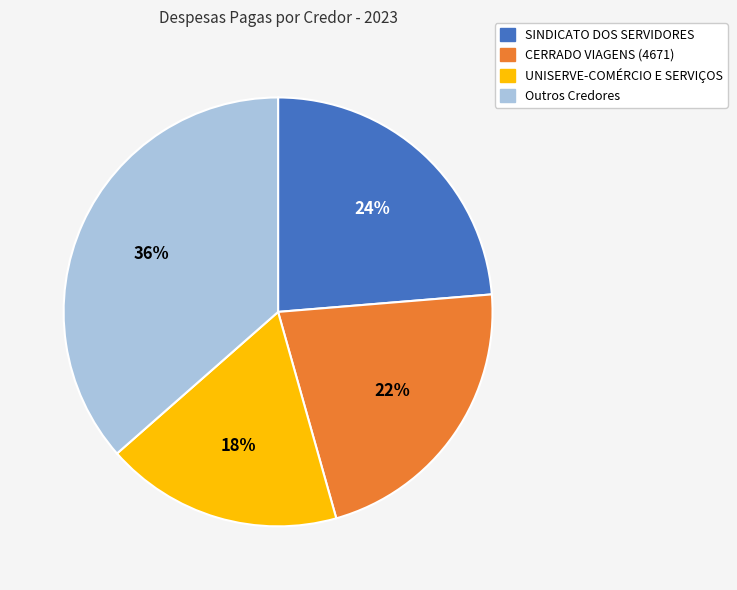

To the nearest percent, what is the average slice percentage?

25%